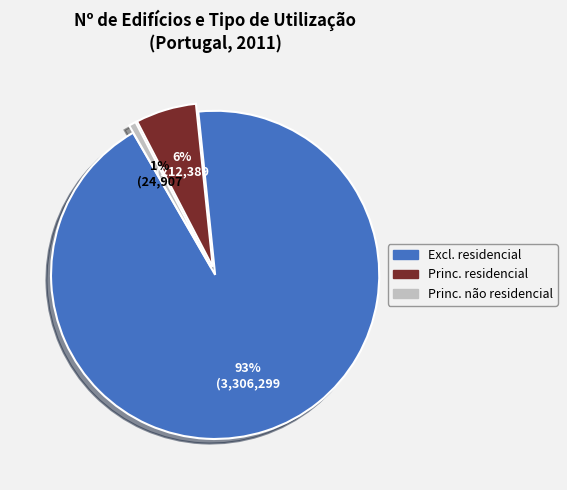

Is there any slice that represents more than half of the pie?

Yes